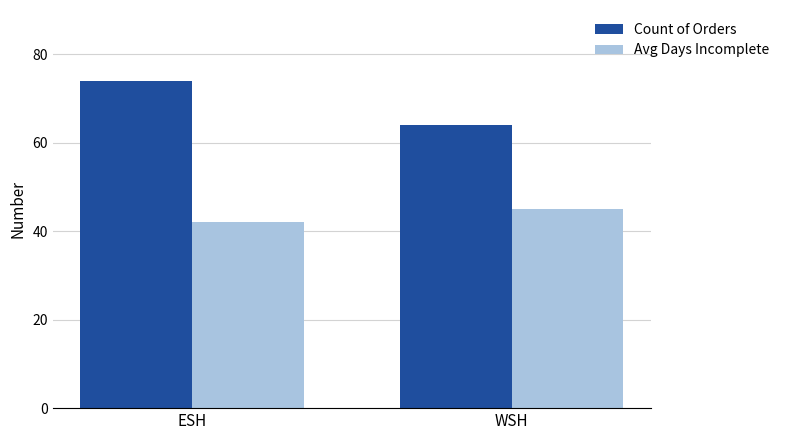

Rank the series by their average value, from highest to lowest.

Count of Orders, Avg Days Incomplete